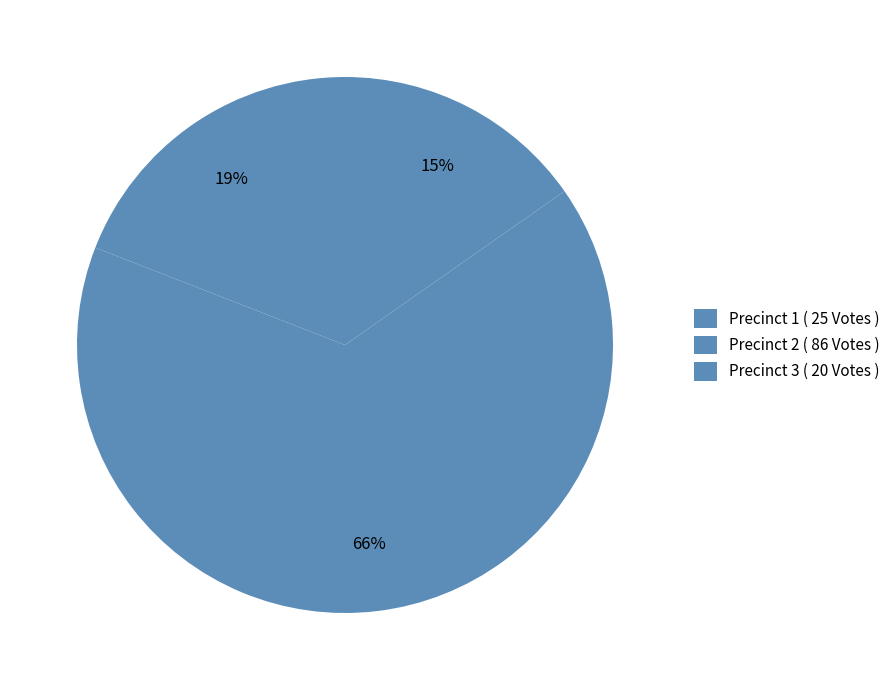

True or false: Precinct 2 accounts for 66% of the total.

True